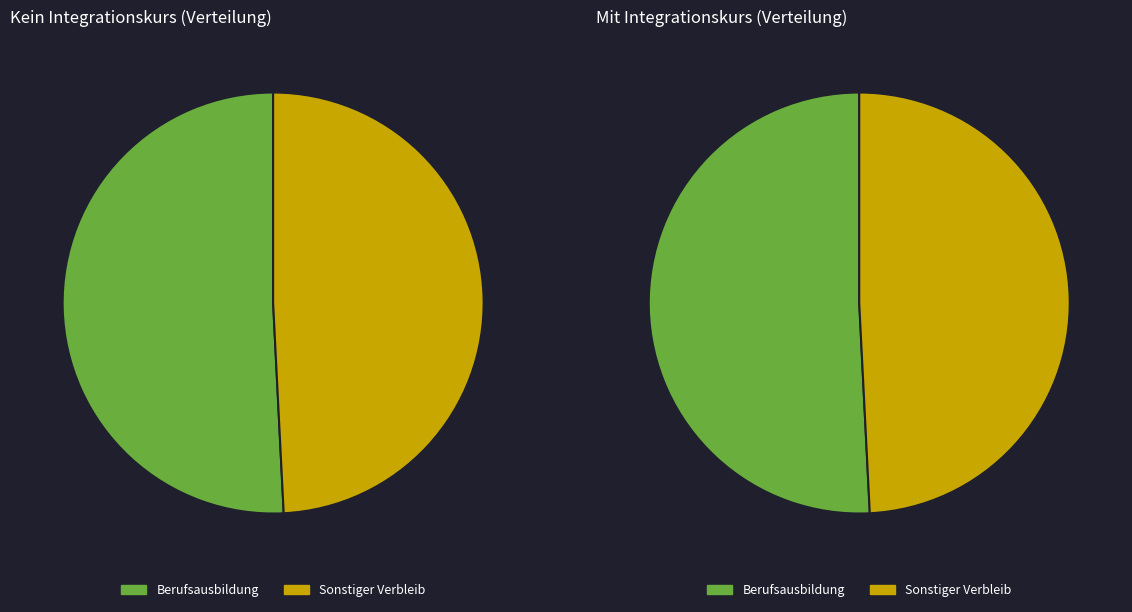

What is the spread (max minus min) of values at 8a Sonstiger Verbleib?

0.1